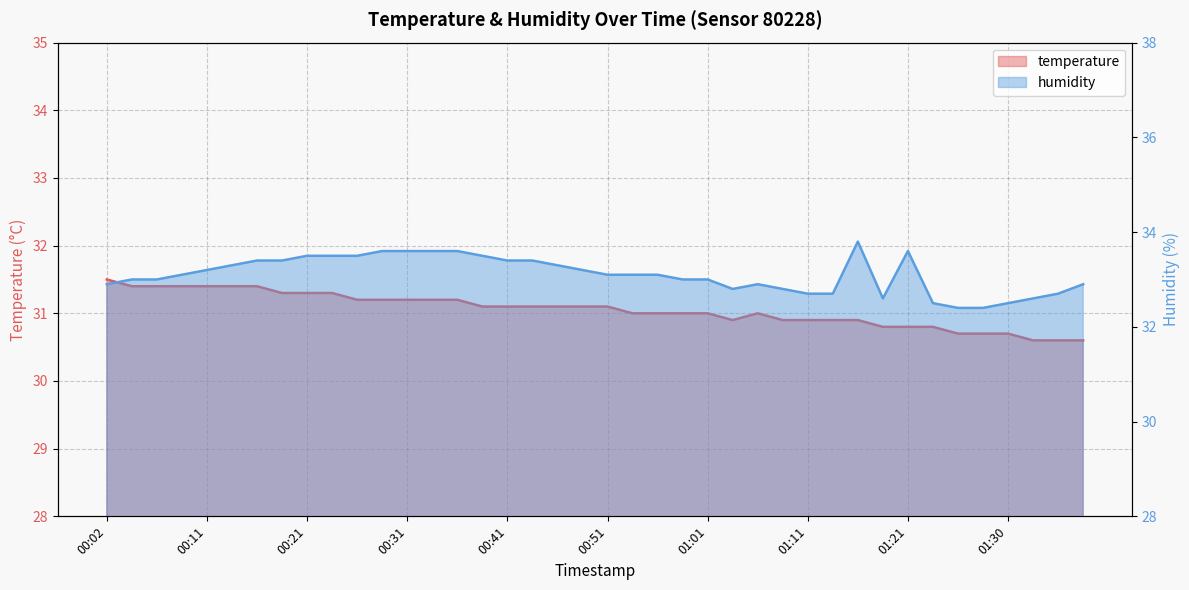

Where is temperature nearest to the value 31?

00:54